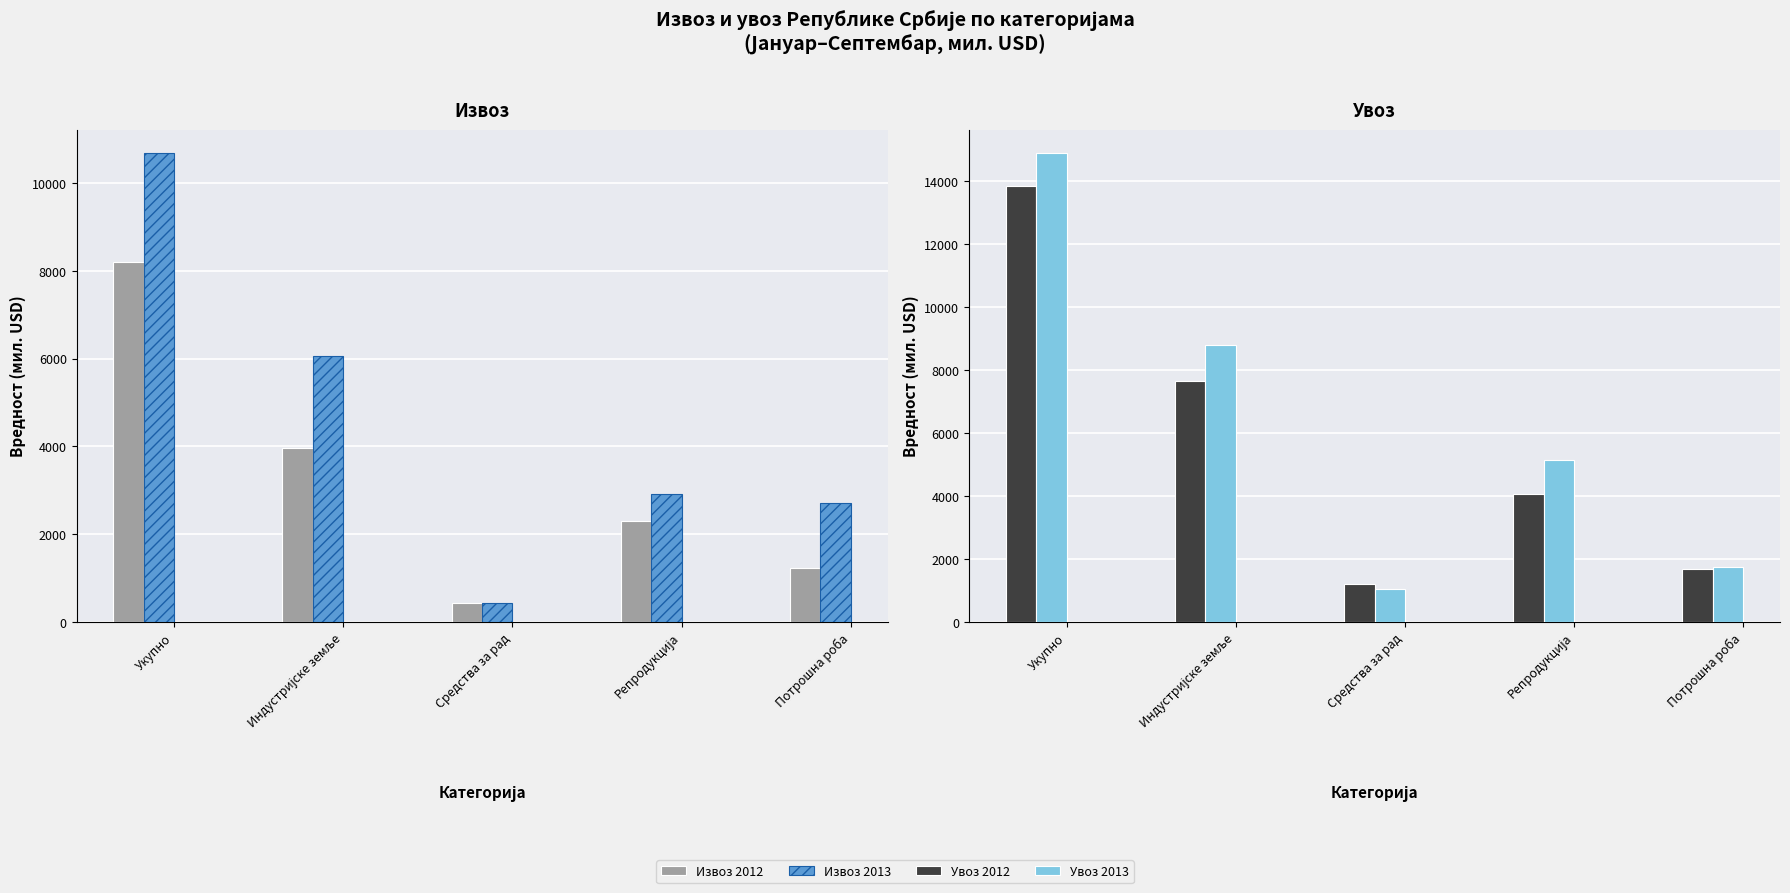

Which has a higher value, Потрошна роба or Репродукција?

Репродукција